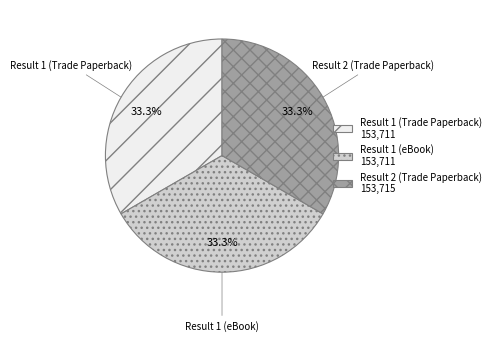

Does Result 1 (Trade Paperback) represent more than half of the total?

No